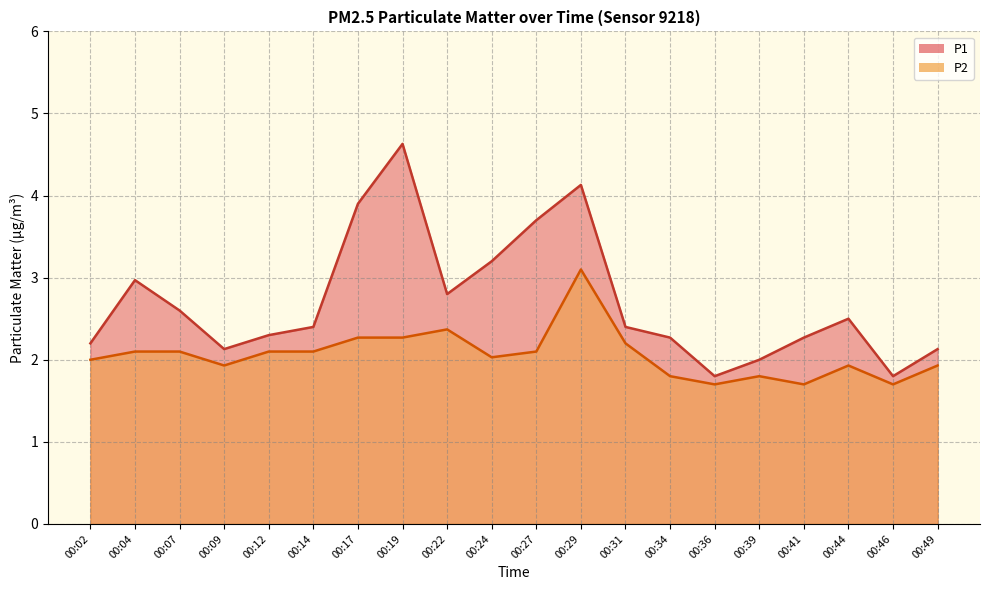

Does the chart display data point markers on the line(s)?

No